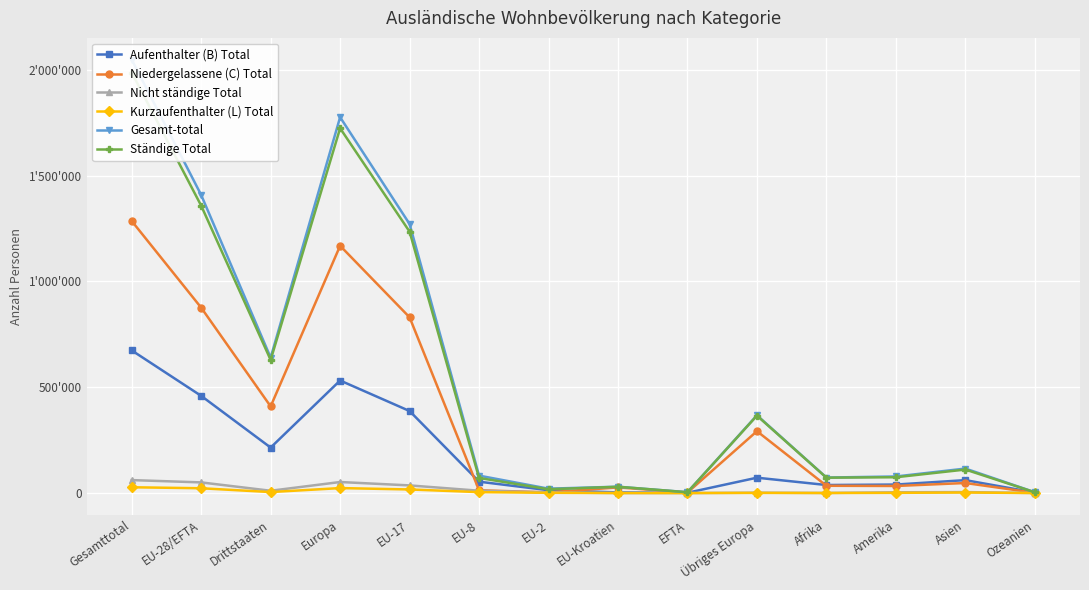

Is it true that Niedergelassene (C) Total equals 66523 at Asien?

False